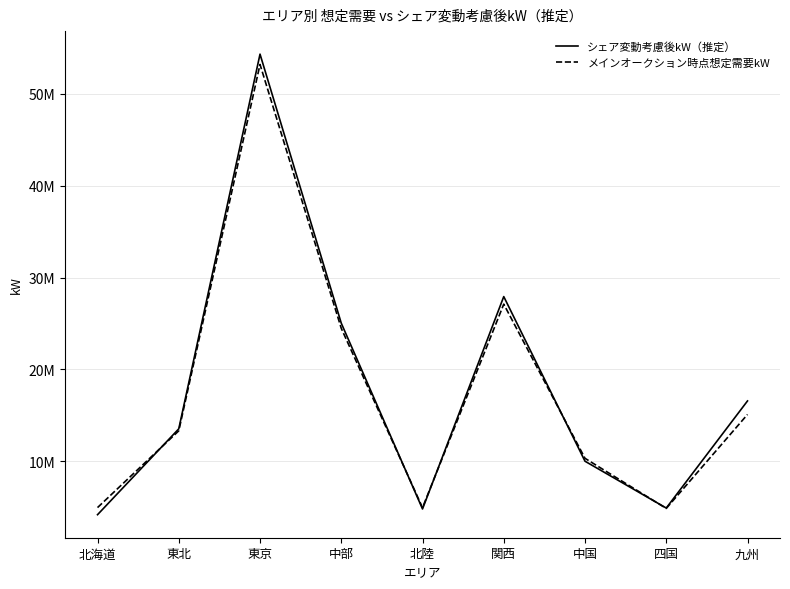

What value does the シェア変動考慮後kW（推定） series have at 中国?

10016333